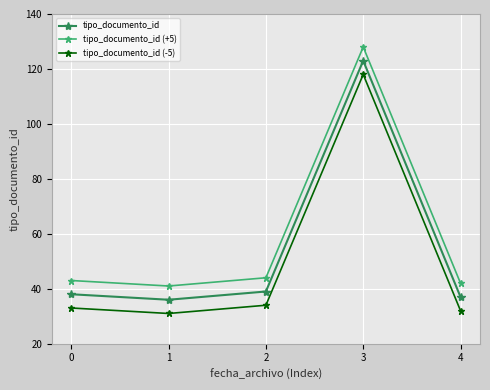

What value does the tipo_documento_id series have at 3?

123